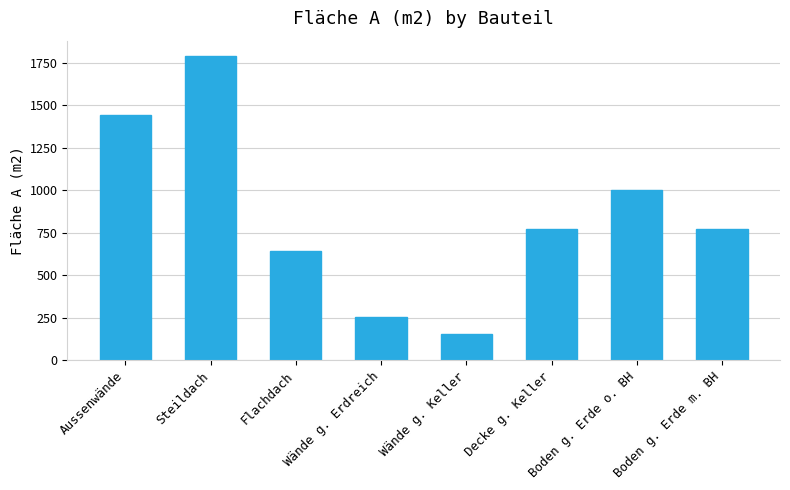

Does the chart contain any negative values?

No